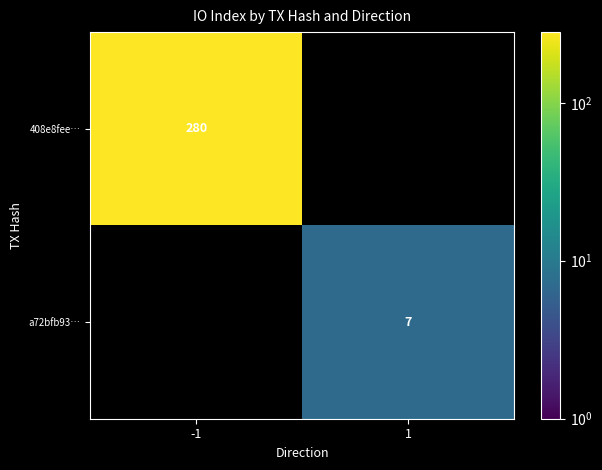

The a72bfb93… series shows 7 at 1. True or false?

True